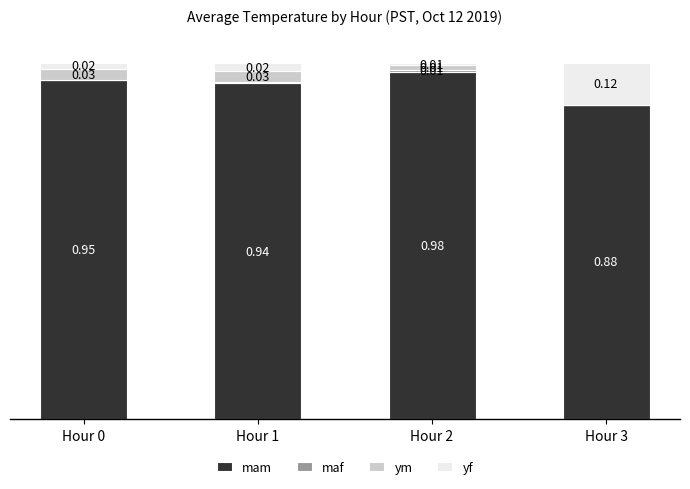

At how many categories does at least one series exceed 0?

4